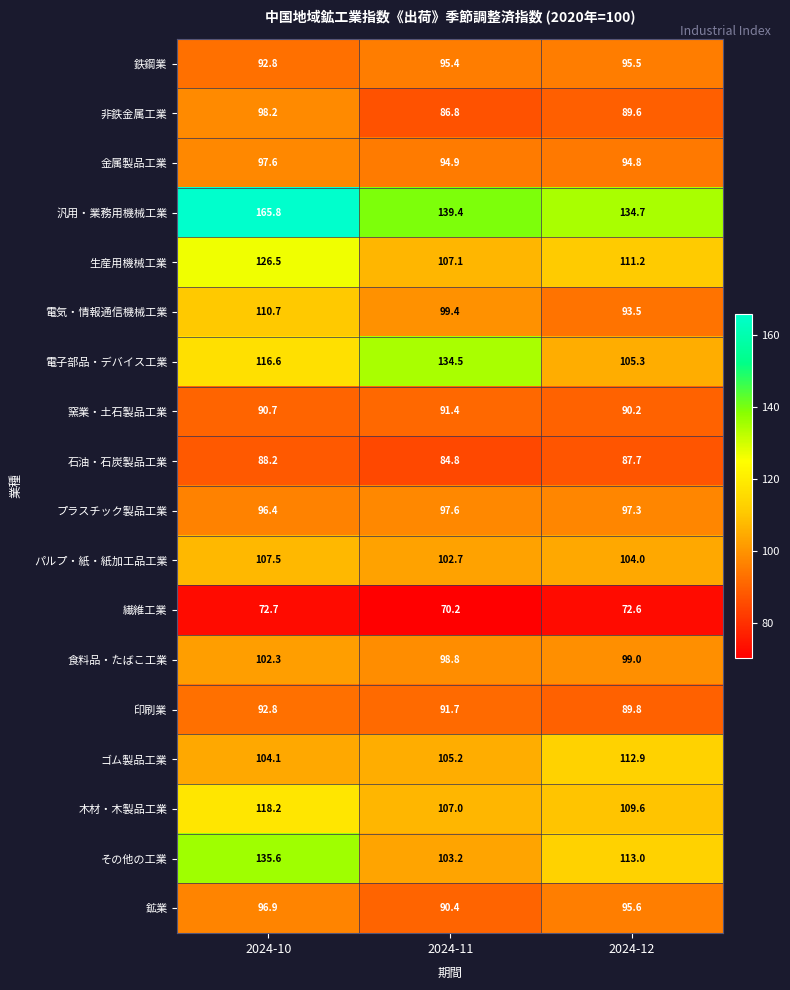

At which label is 繊維工業 closest to 71?

2024-11